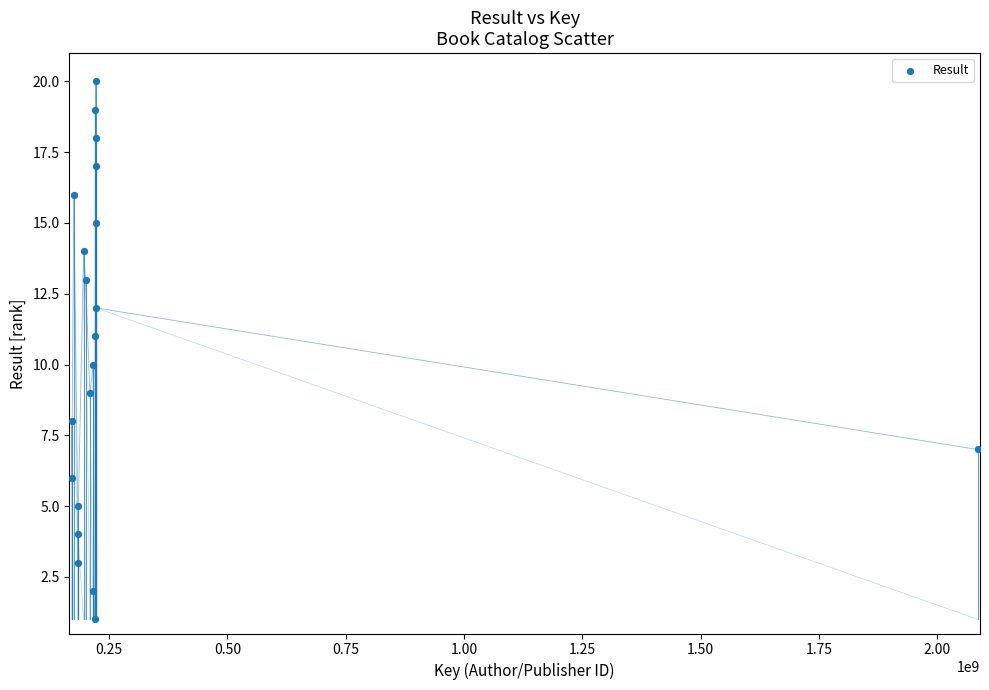

What is the range of Y values (max minus min)?

19